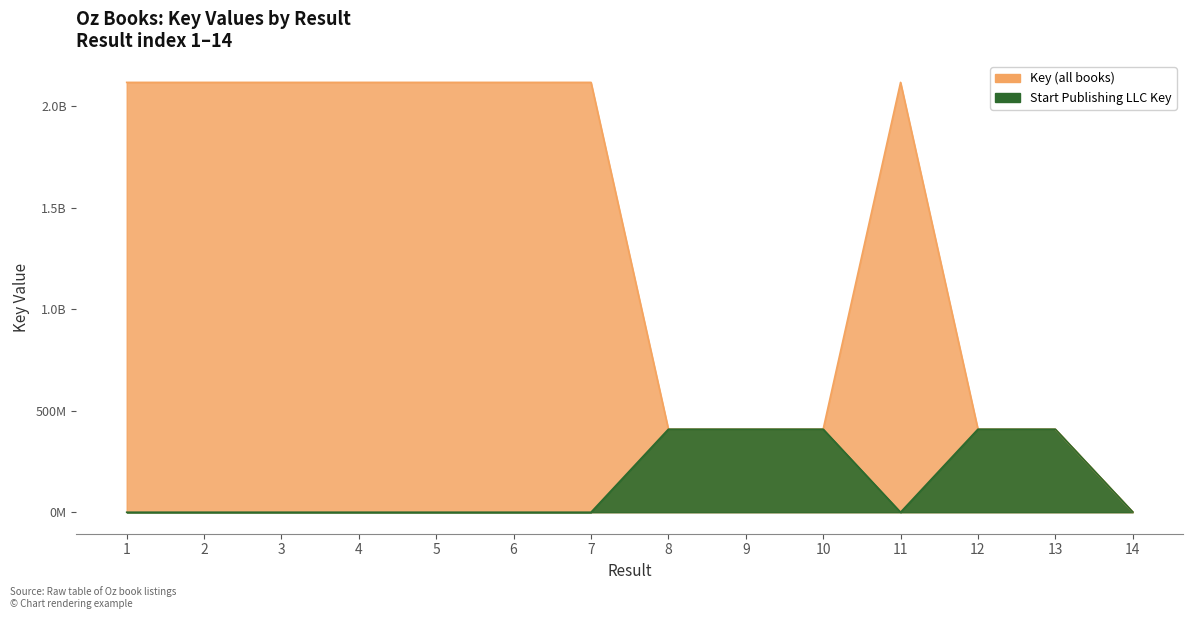

What is the value of the 2nd point from the left?

2117855755